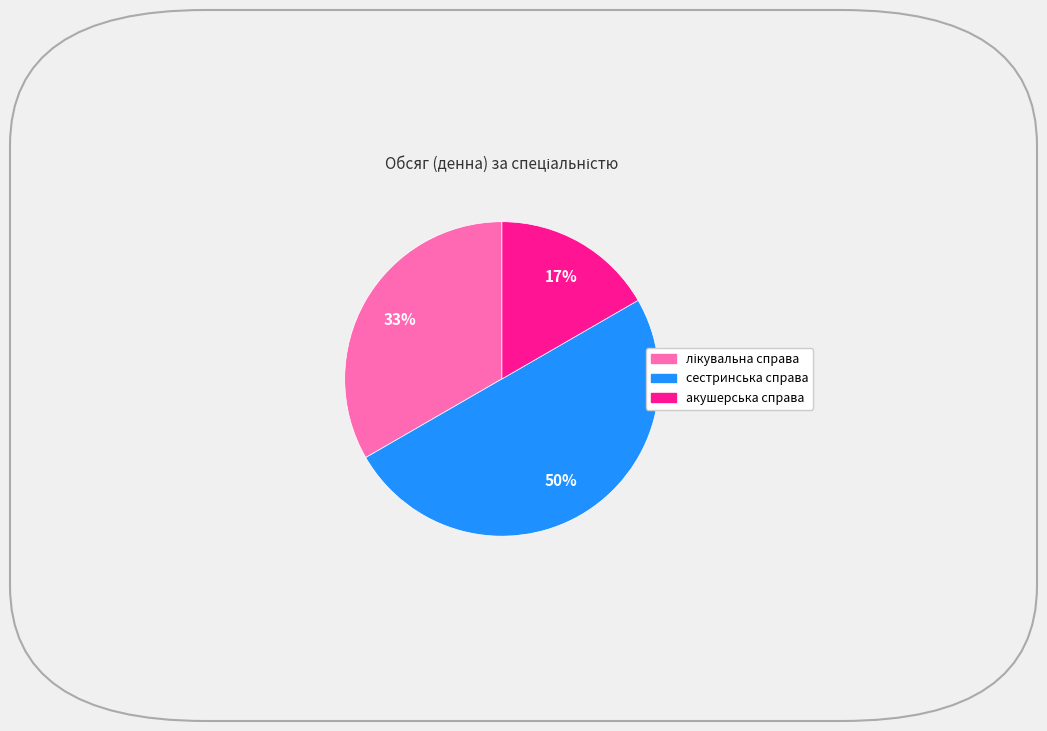

What is the smallest slice in the pie chart?

акушерська справа